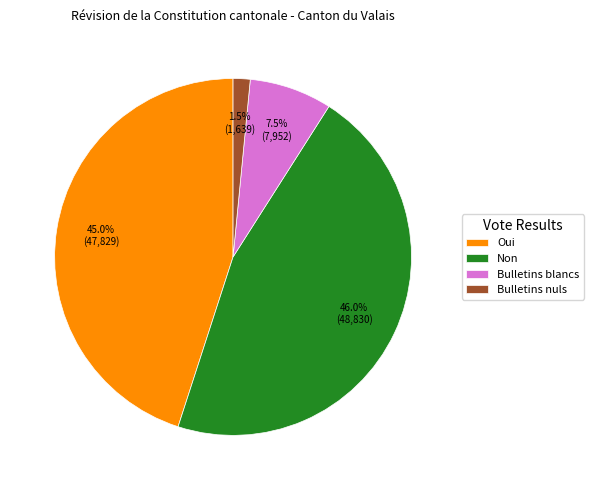

Which has a higher value, Bulletins blancs or Non?

Non